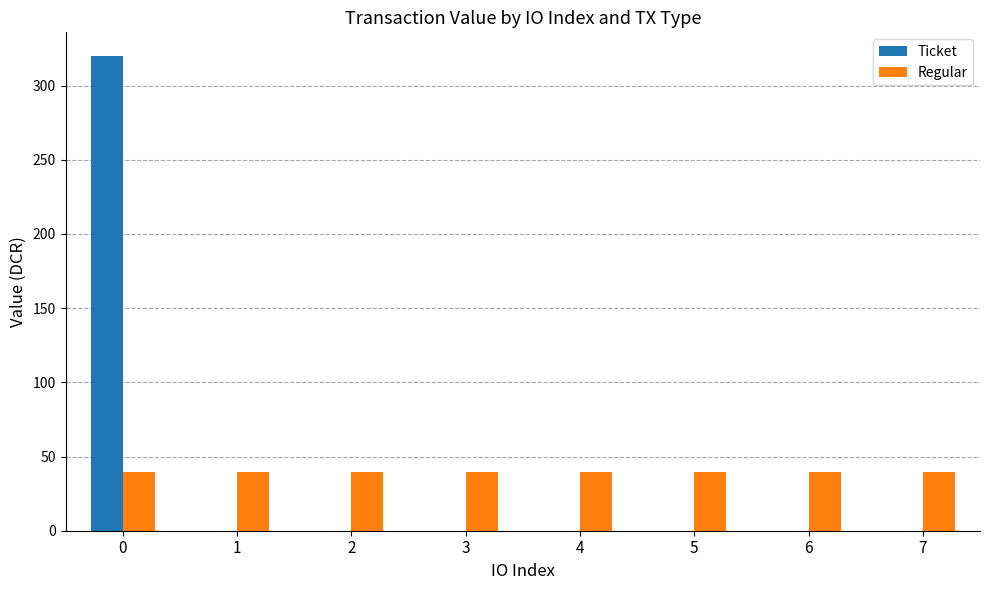

Which series has the widest spread of values?

Ticket